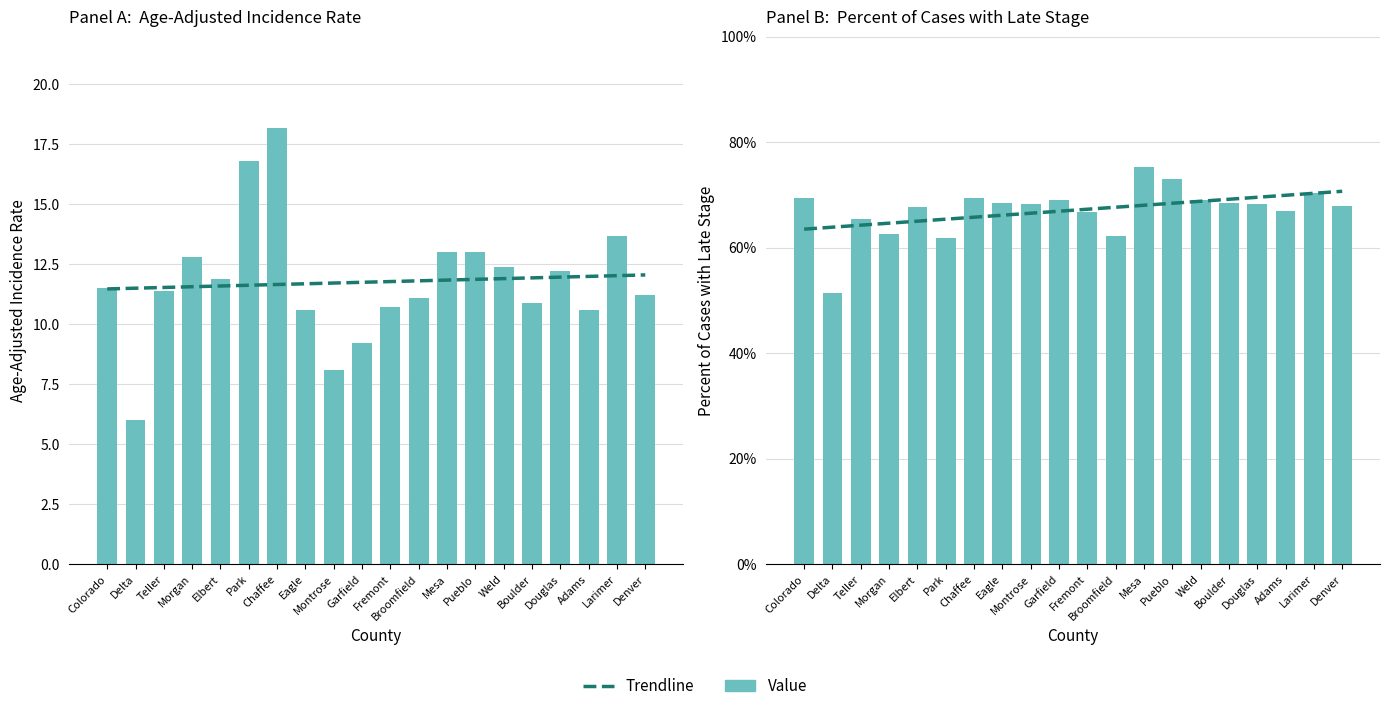

Which series has the largest total across all categories?

Trendline